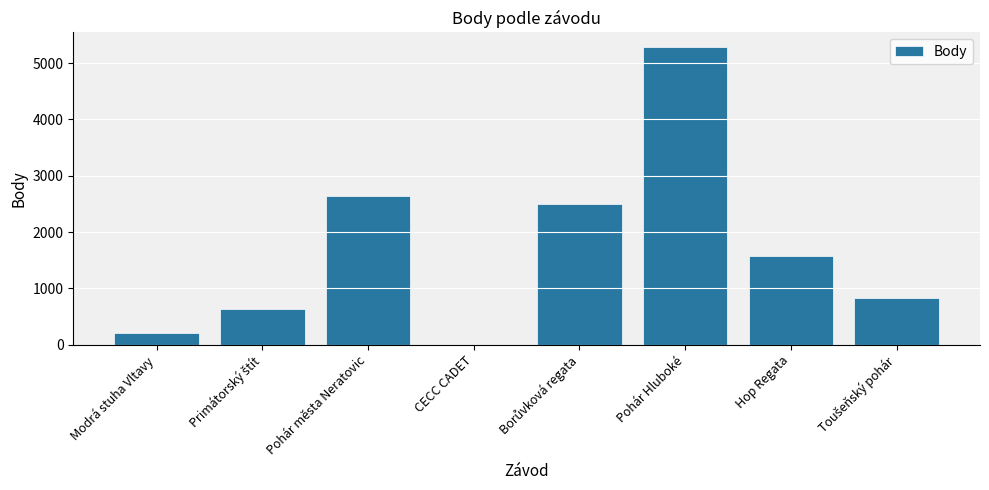

True or false: the data shows 2637 at Pohár města Neratovic.

True